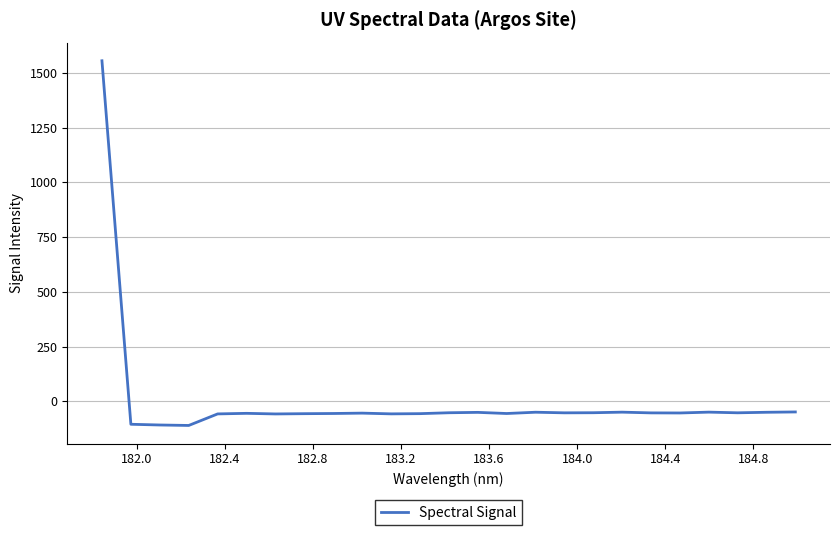

What is the minimum value shown in the chart?

-110.6